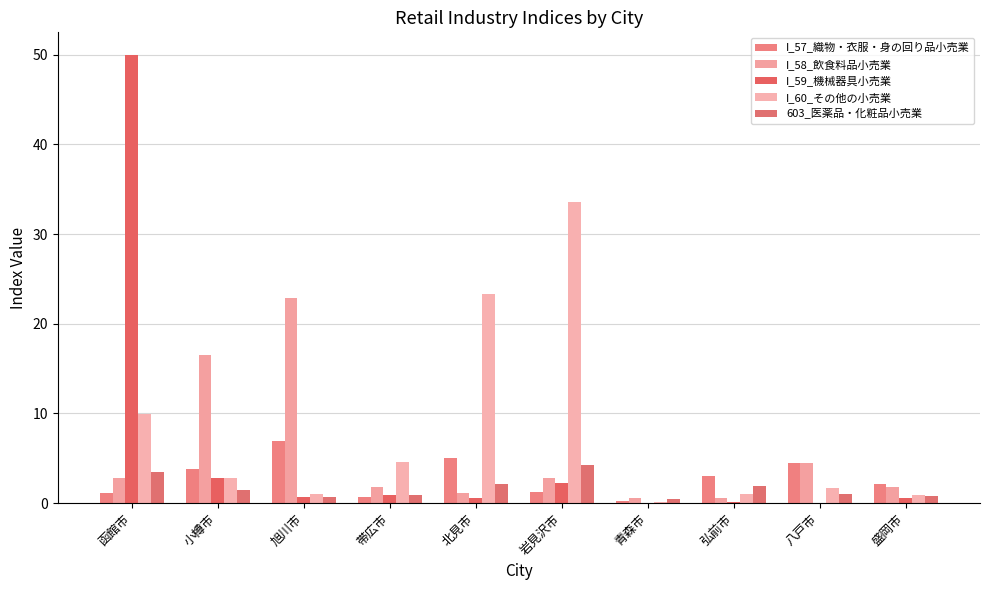

What is the greatest value displayed?

50.0